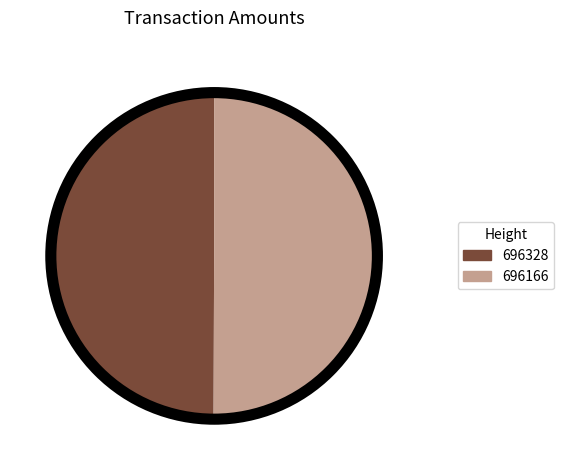

What is the ratio of the value at 696328 to the value at 696166?

1.0